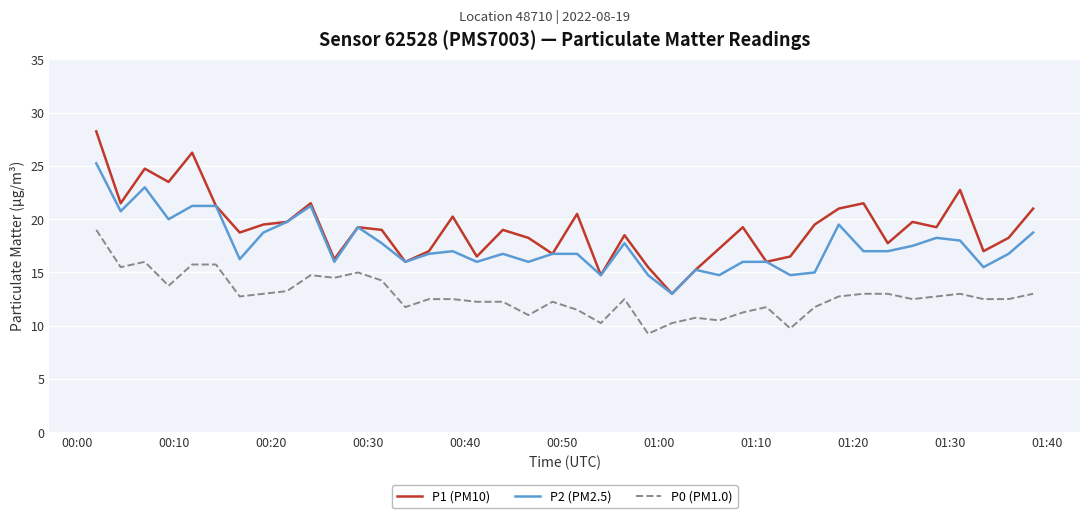

List the series in order of their peak value, lowest first.

P0 (PM1.0), P2 (PM2.5), P1 (PM10)